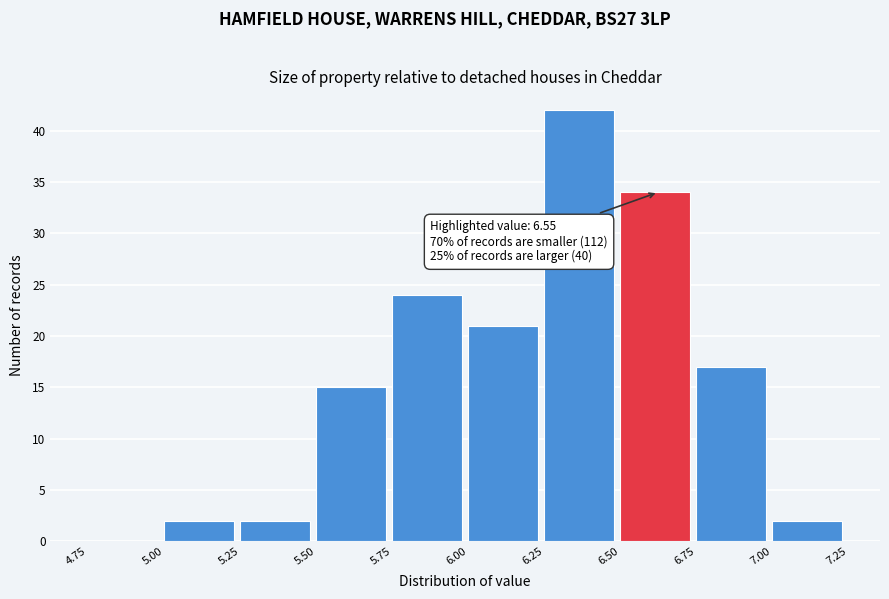

Over which range of the x-axis is the bar tallest?

6.25 to 6.50